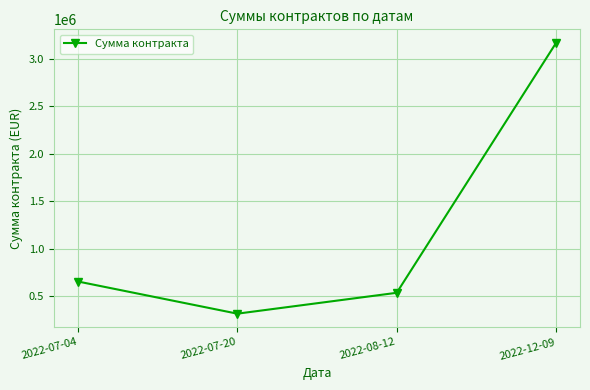

What is the sum of the values at 2022-07-04 and 2022-07-20?

971936